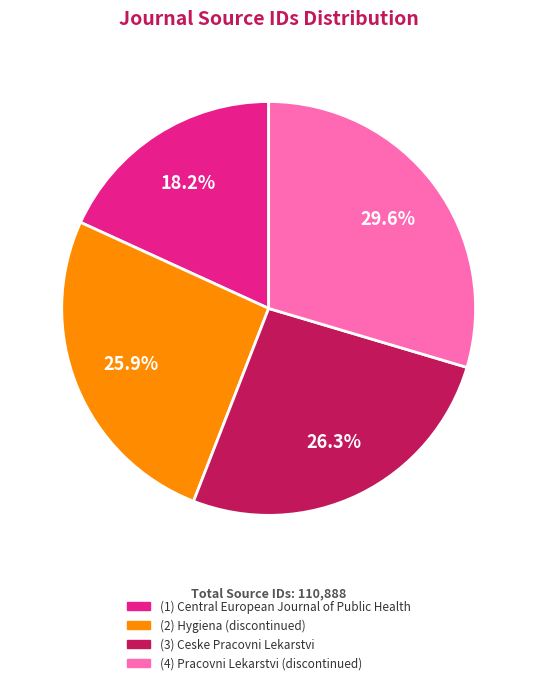

Is there a majority slice in this chart?

No